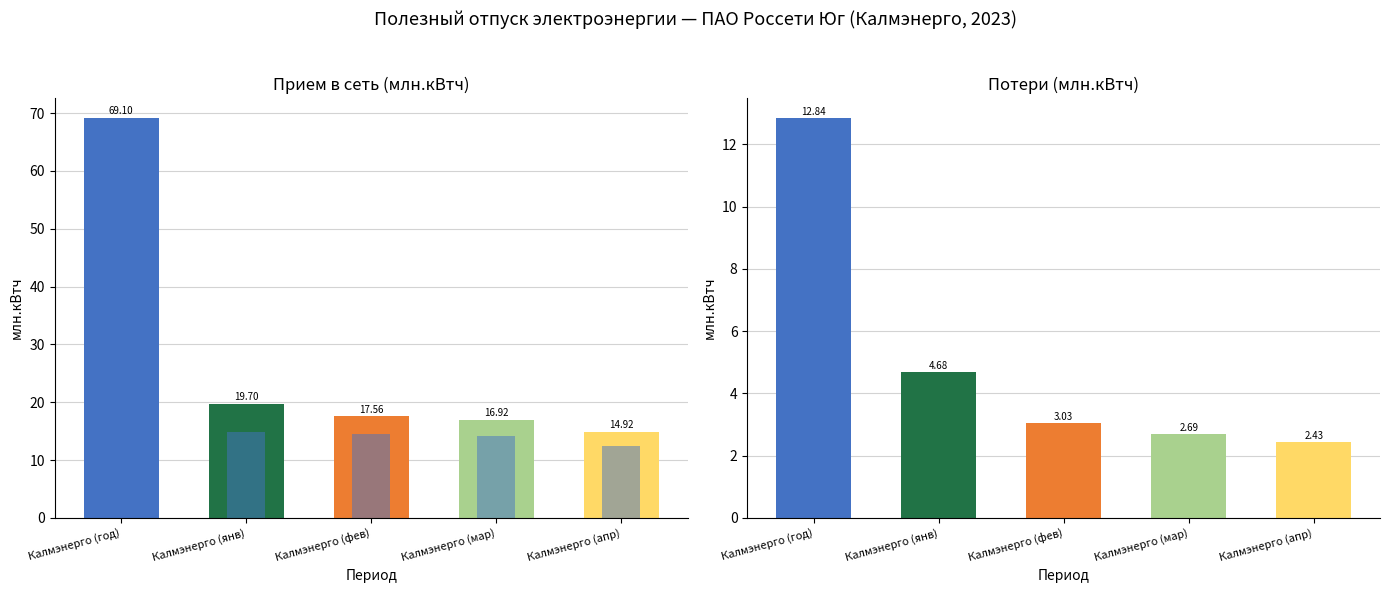

What is the difference between the second highest and second lowest values in the Прием в сеть series?

2.8